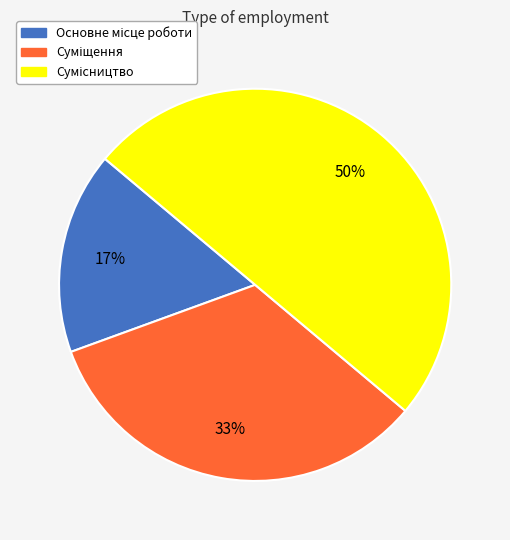

To the nearest percent, what is the difference between the largest and smallest slice percentages?

33%